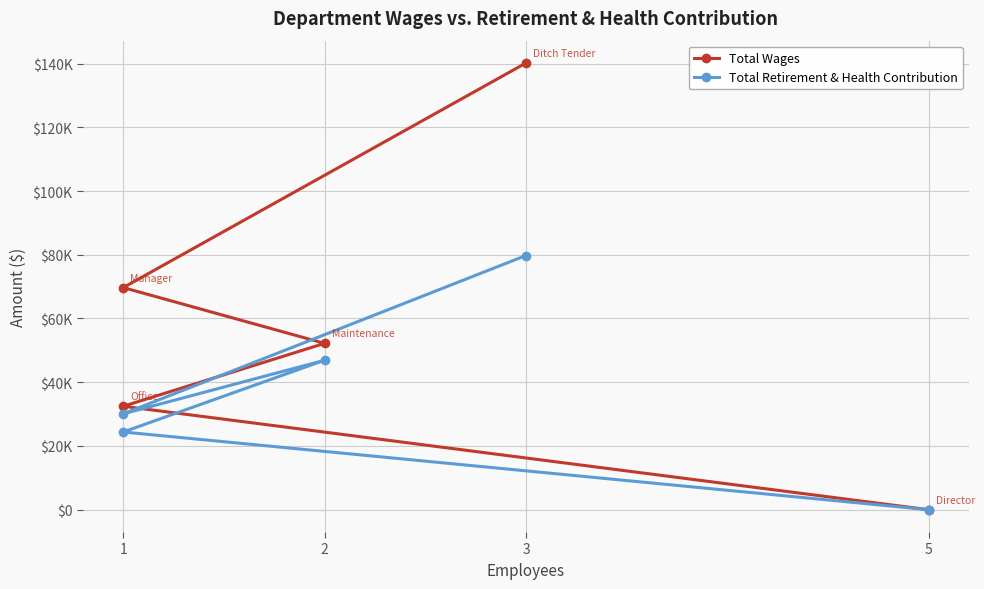

How many positive values does the Total Wages series have?

4